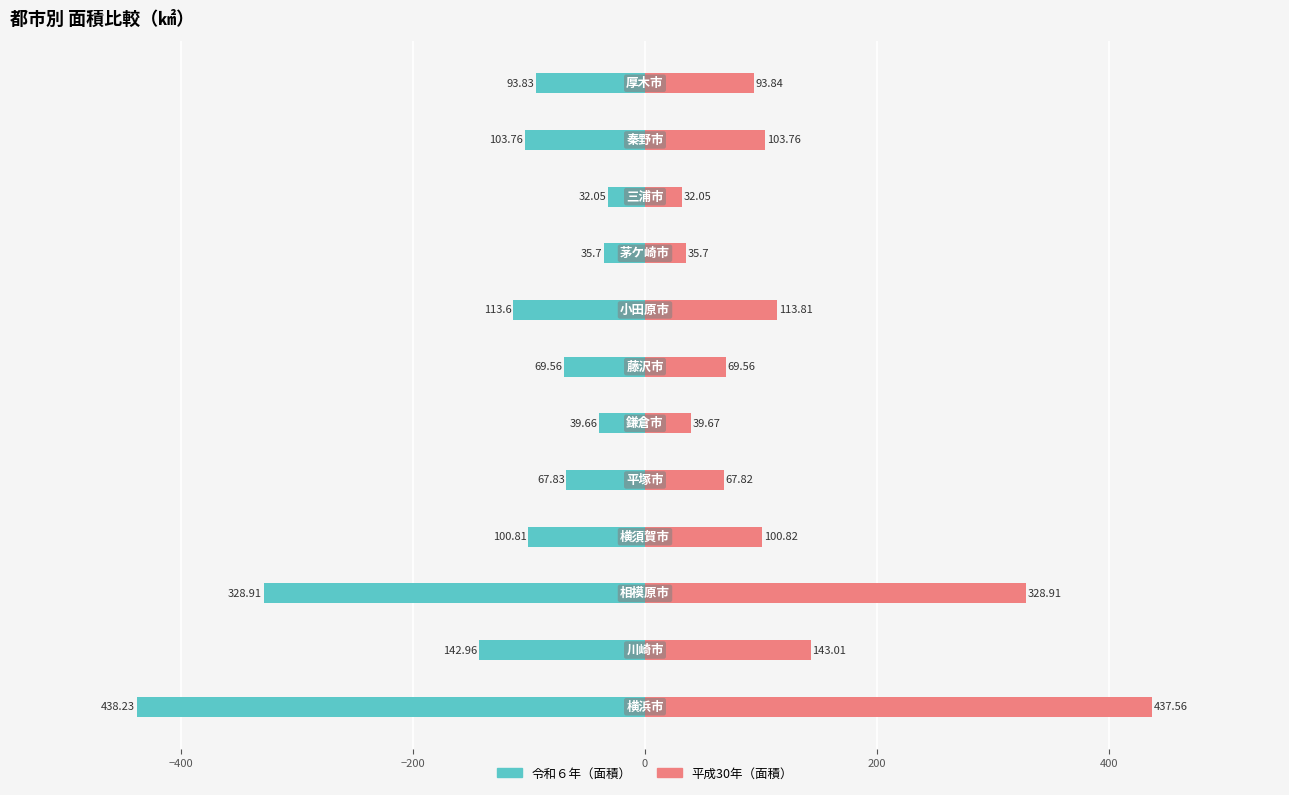

Count the number of categories in the chart.

12